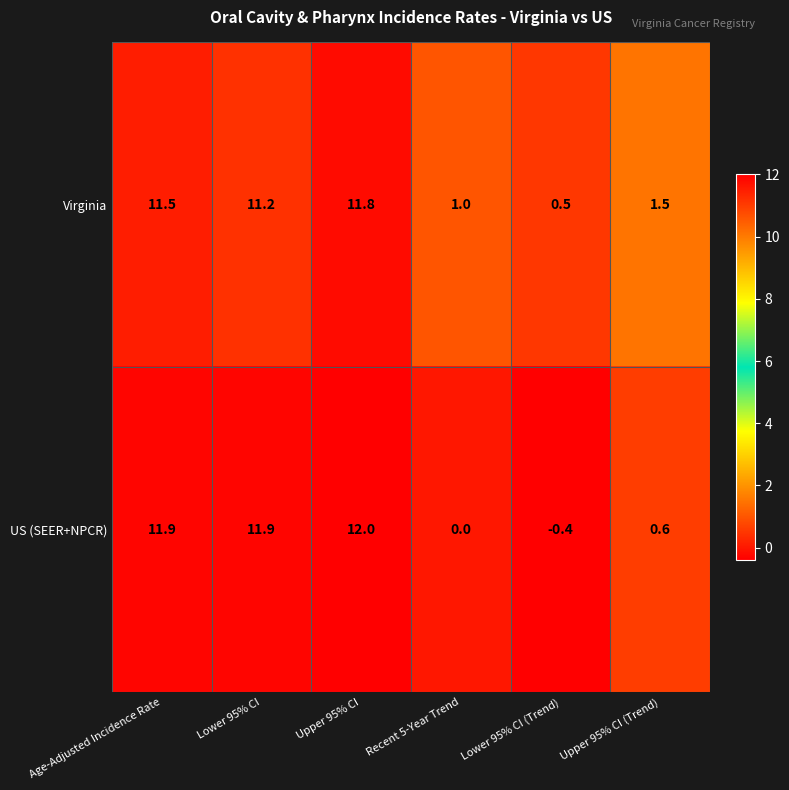

How many negative values does the US (SEER+NPCR) series have?

1